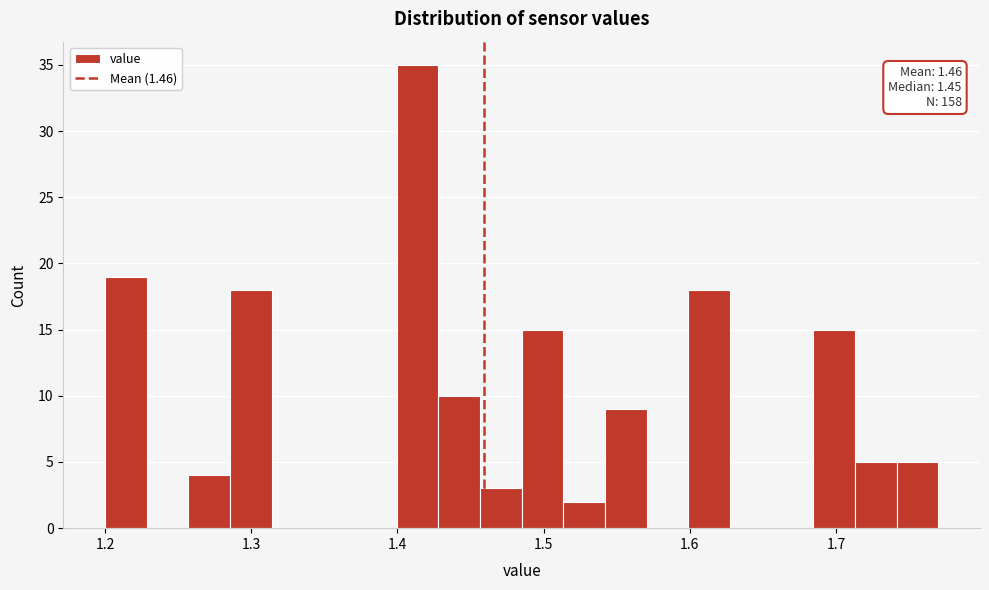

Around what value on the x-axis is the tallest bar? Give the approximate position of its centre, as read against the axis.

1.41